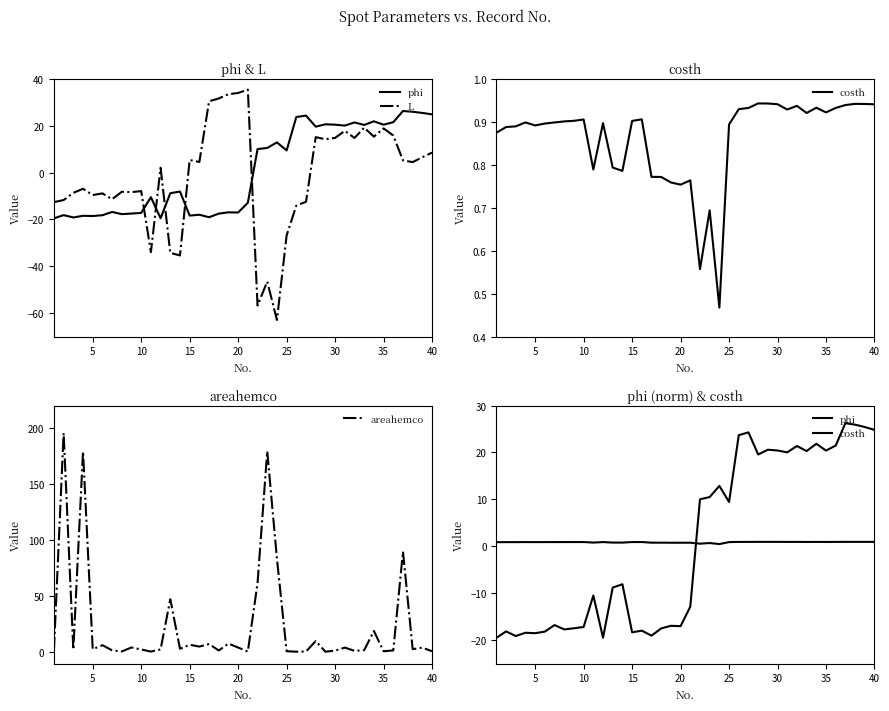

In L, how many points are higher than both neighbors (excluding endpoints)?

12